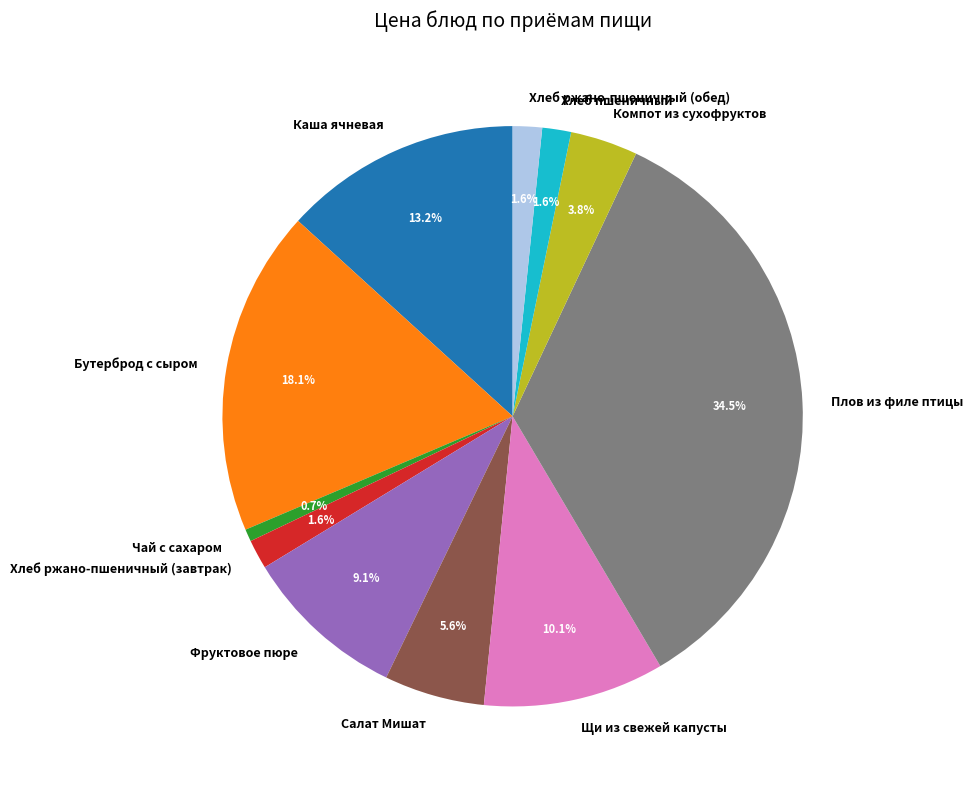

Which category has the biggest portion of the pie?

Плов из филе птицы